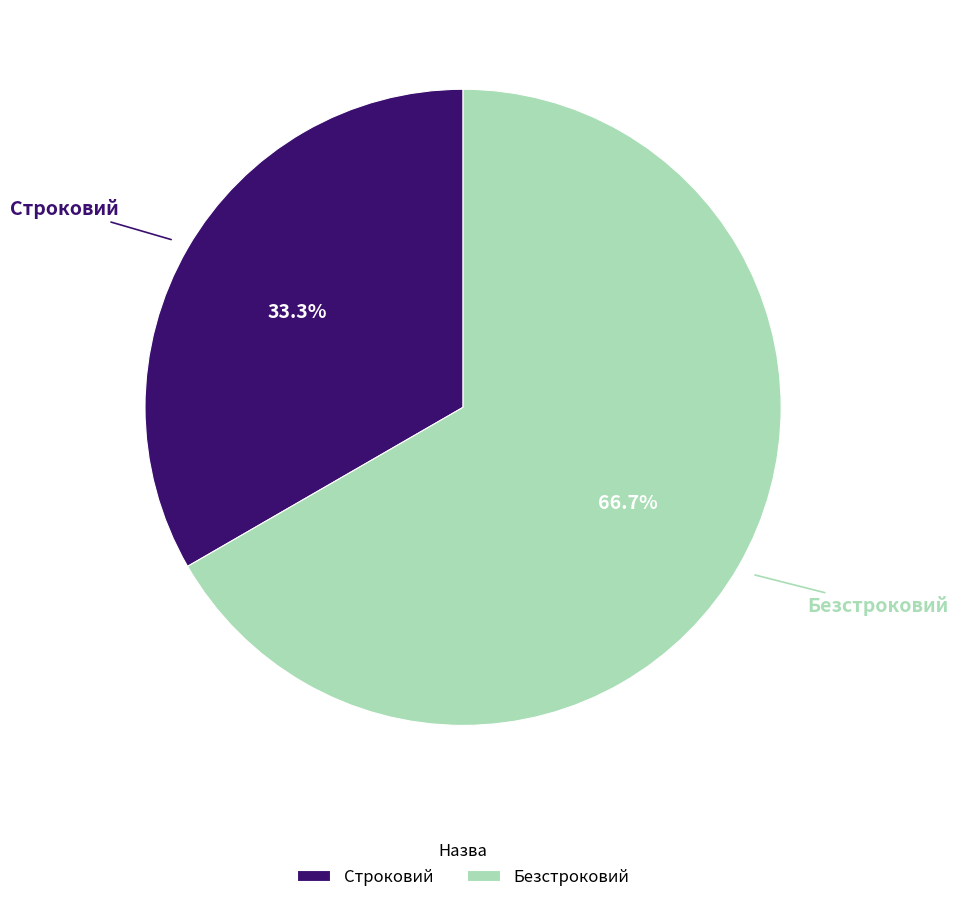

Does Безстроковий represent more than half of the total?

Yes